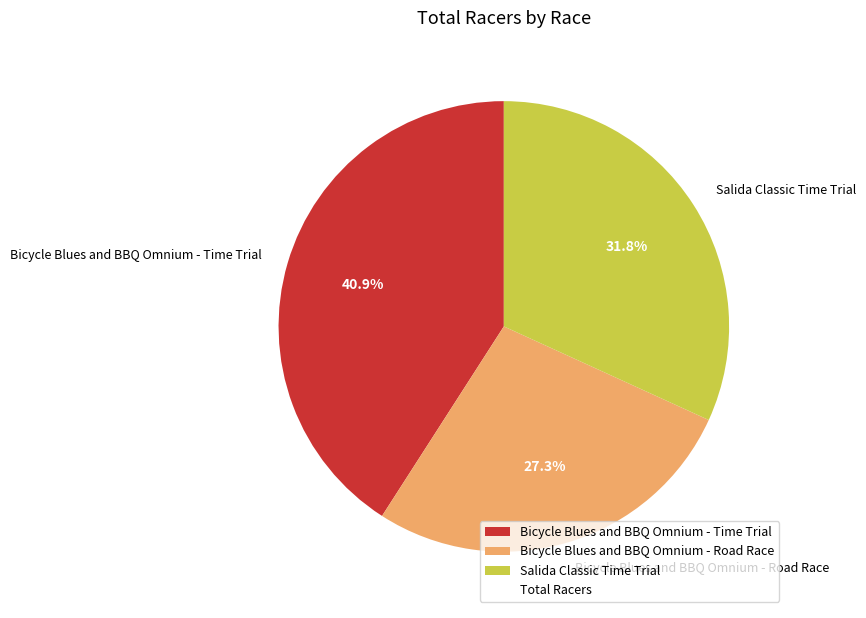

Rank the categories by value from highest to lowest.

Bicycle Blues and BBQ Omnium - Time Trial, Salida Classic Time Trial, Bicycle Blues and BBQ Omnium - Road Race